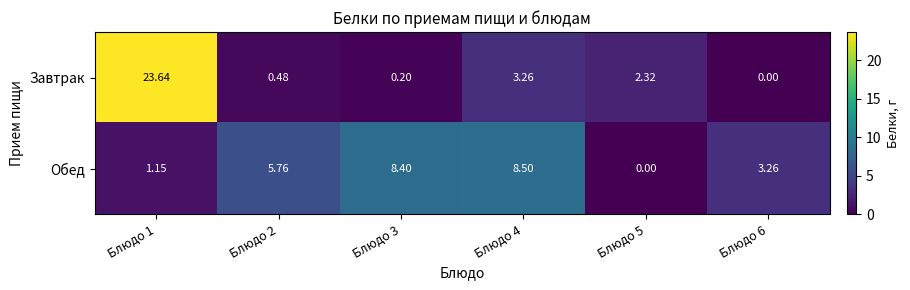

Rank the series by their average value, from highest to lowest.

Завтрак, Обед